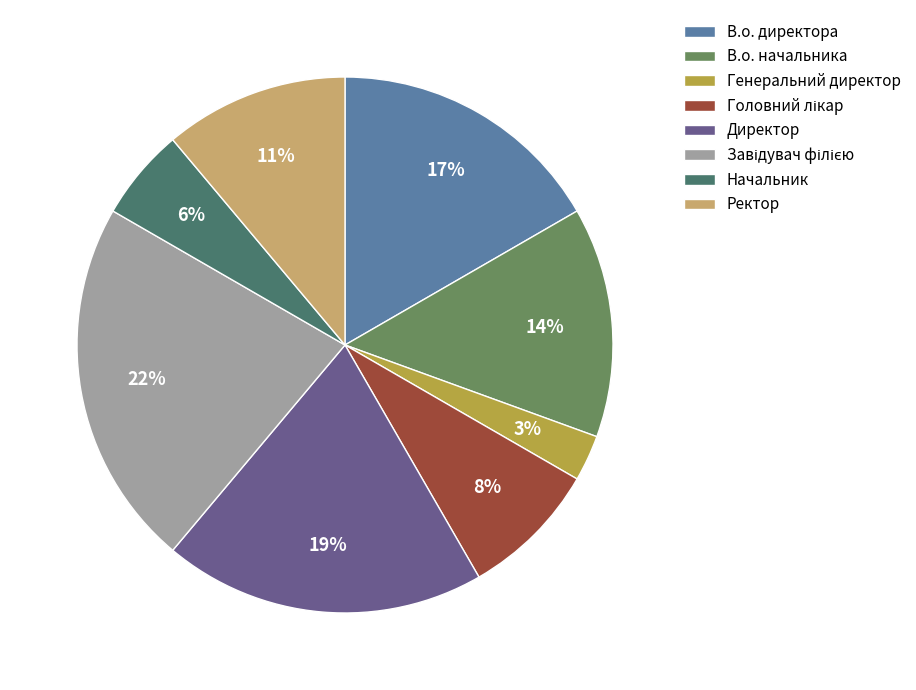

What percentage is the Начальник slice, to the nearest percent?

6%